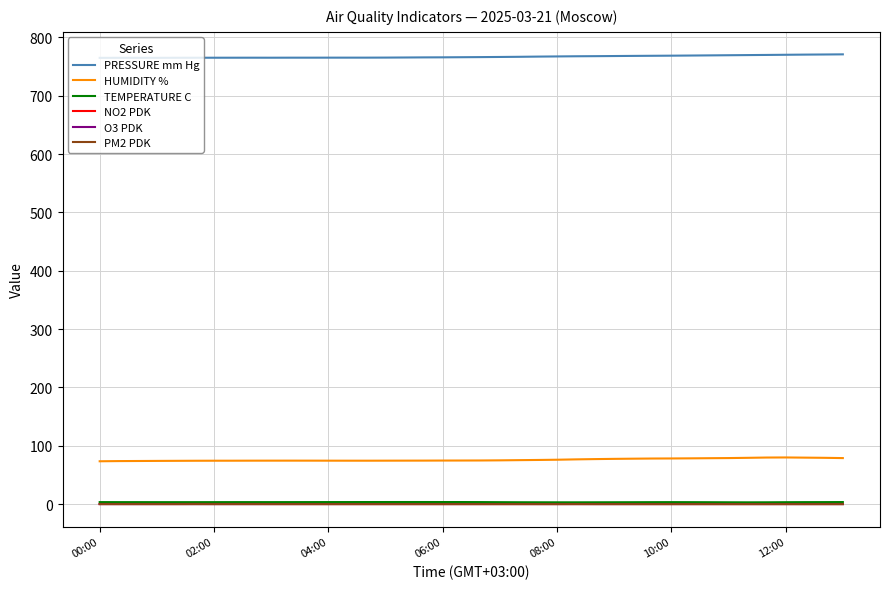

How many lines are shown in the chart?

6